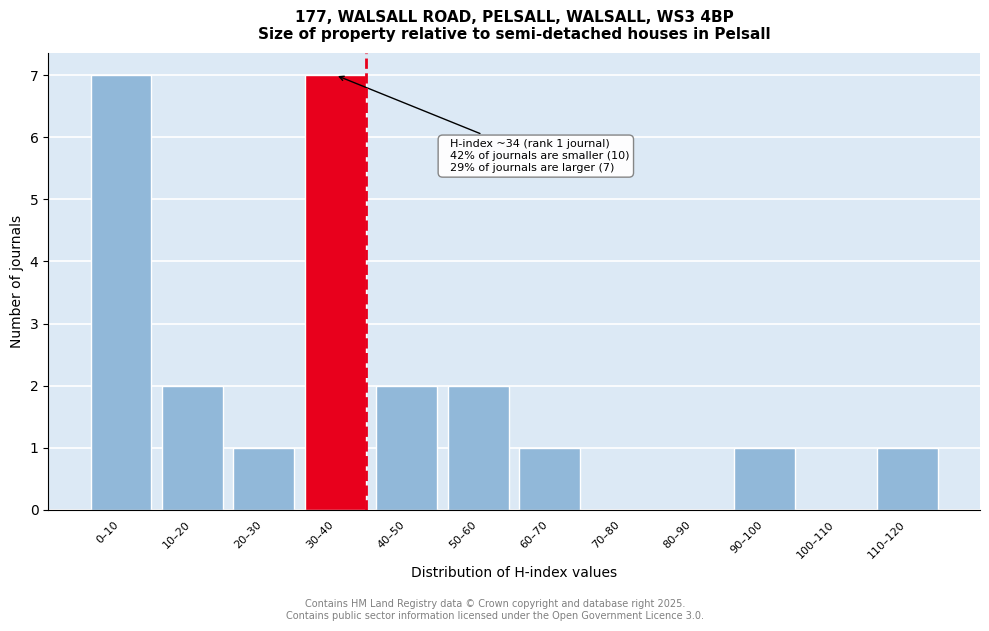

Reading left to right, what are all the values shown in this chart?

0–10=7	10–20=2	20–30=1	30–40=7	40–50=2	50–60=2	60–70=1	70–80=0	80–90=0	90–100=1	100–110=0	110–120=1